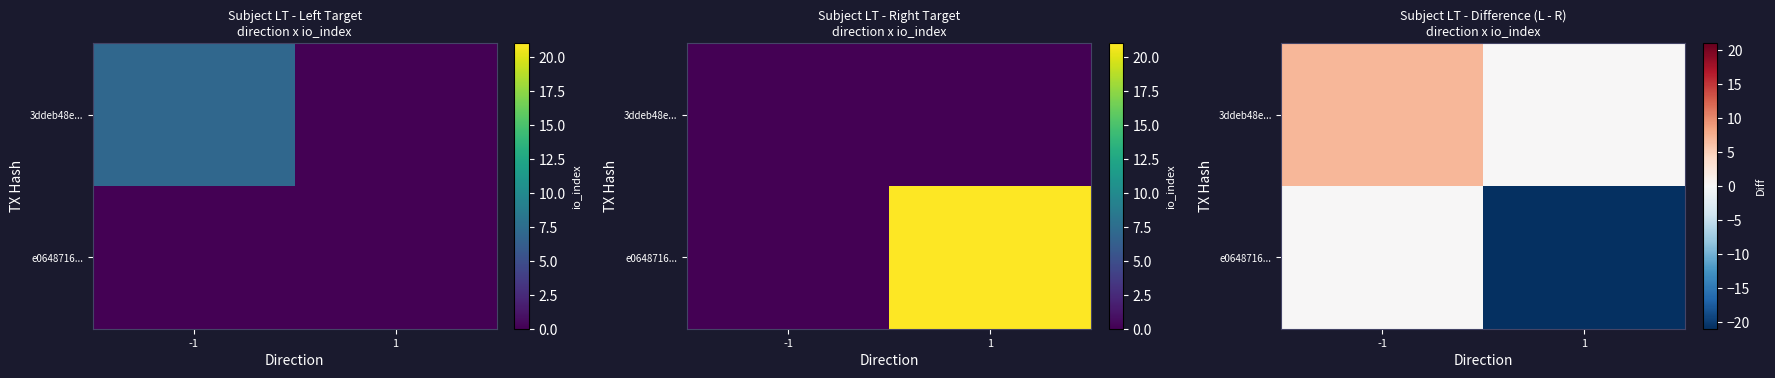

Which label corresponds to the smallest value in the chart?

1